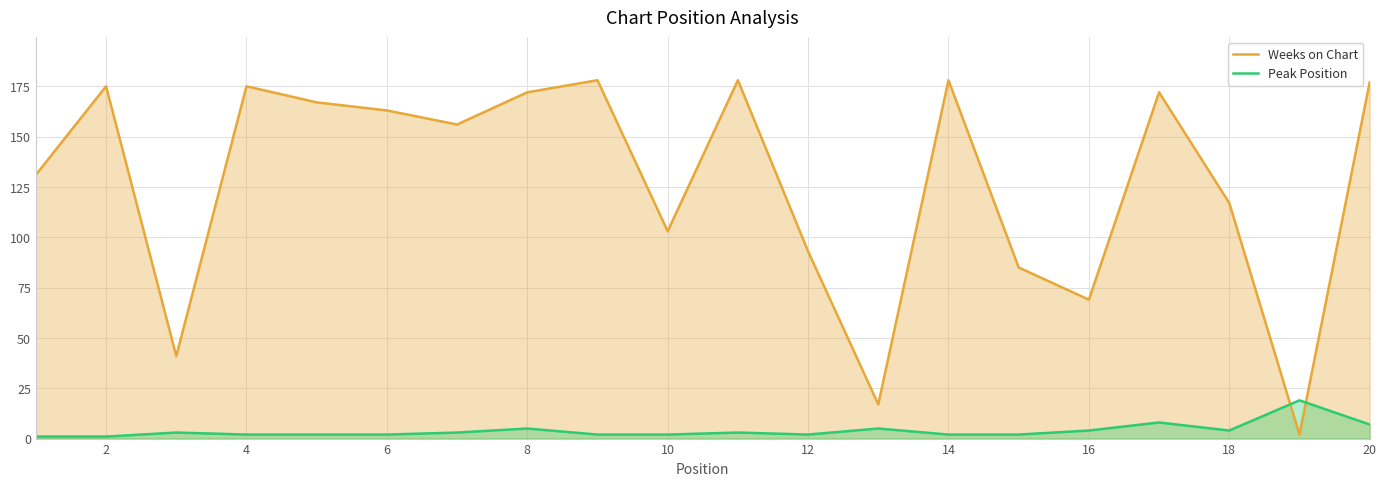

What is the maximum value for Peak Position?

19